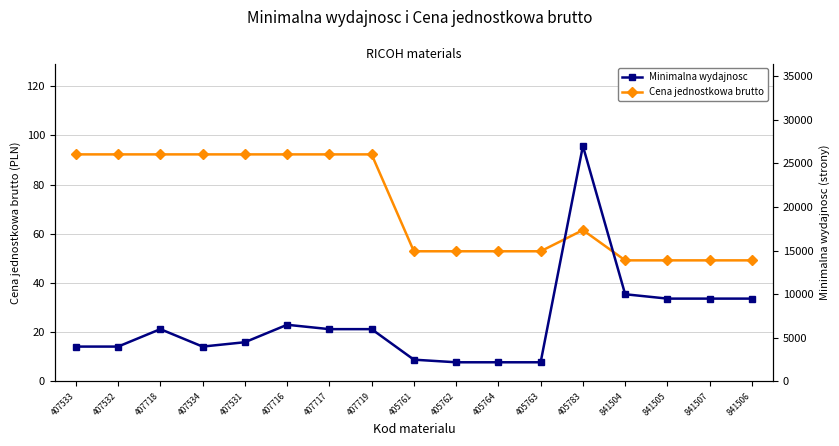

What is the difference between the maximum and minimum values in the Minimalna wydajnosc series?

24800.0